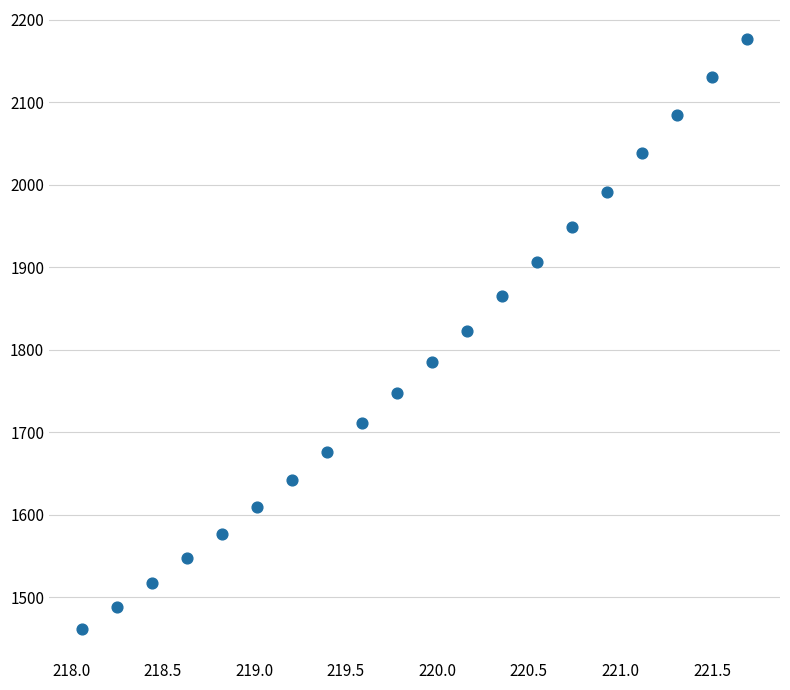

What is the range of Y values (max minus min)?

714.5